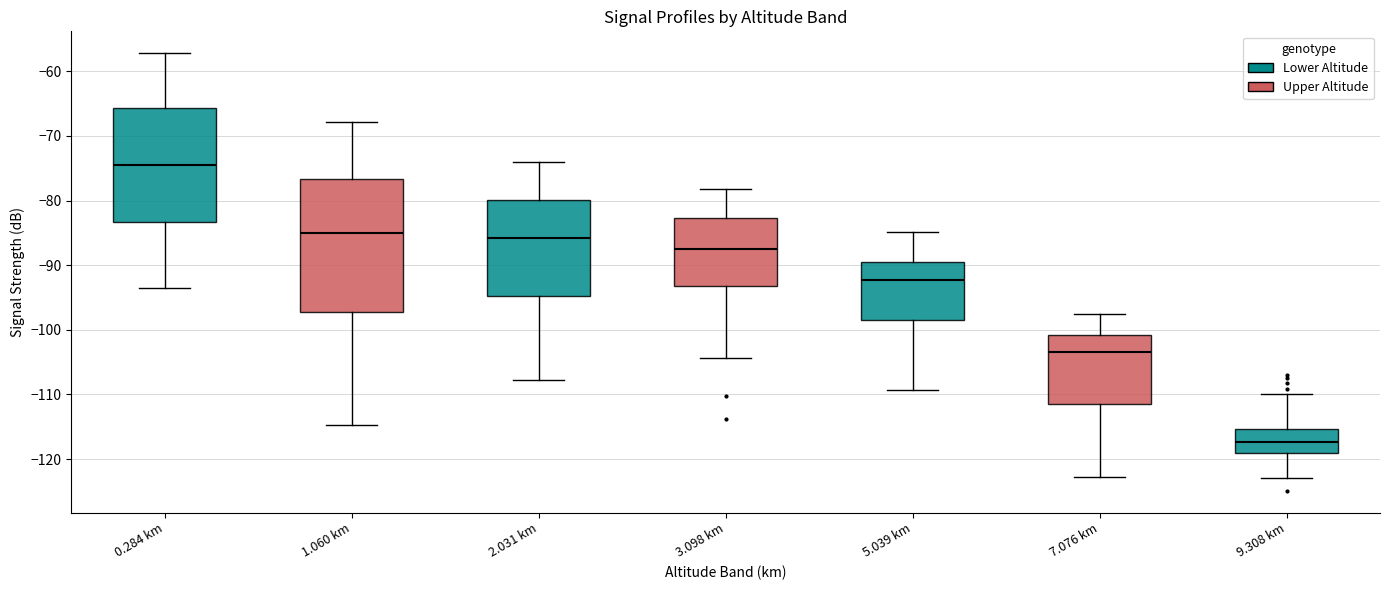

Where is the lower edge of the box for 7.076 km on the y-axis? The values are not printed on the chart, so give them approximately, as read against the axis.

-111